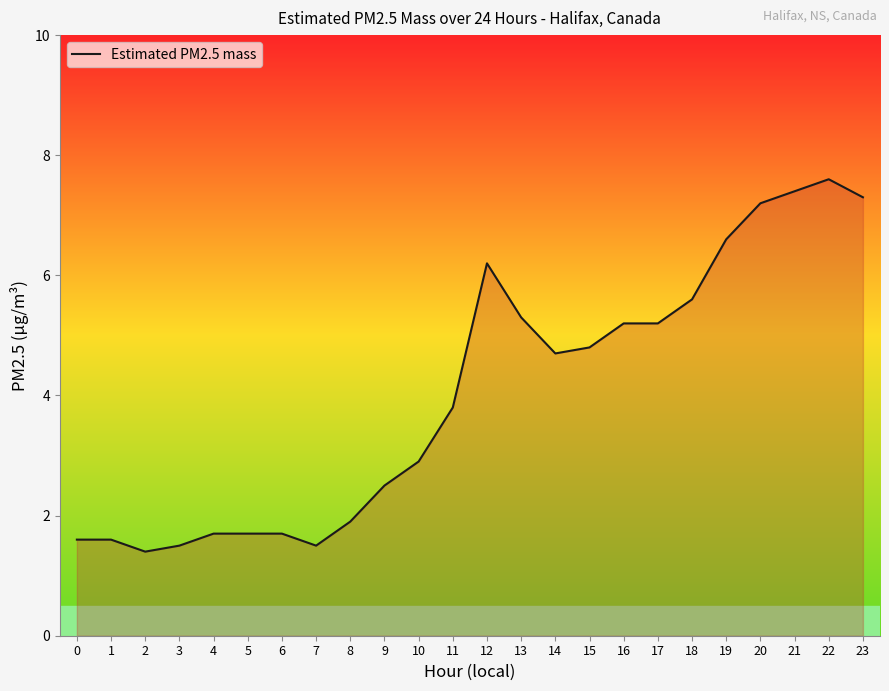

What is the change in value from 8 to 20?

+5.3